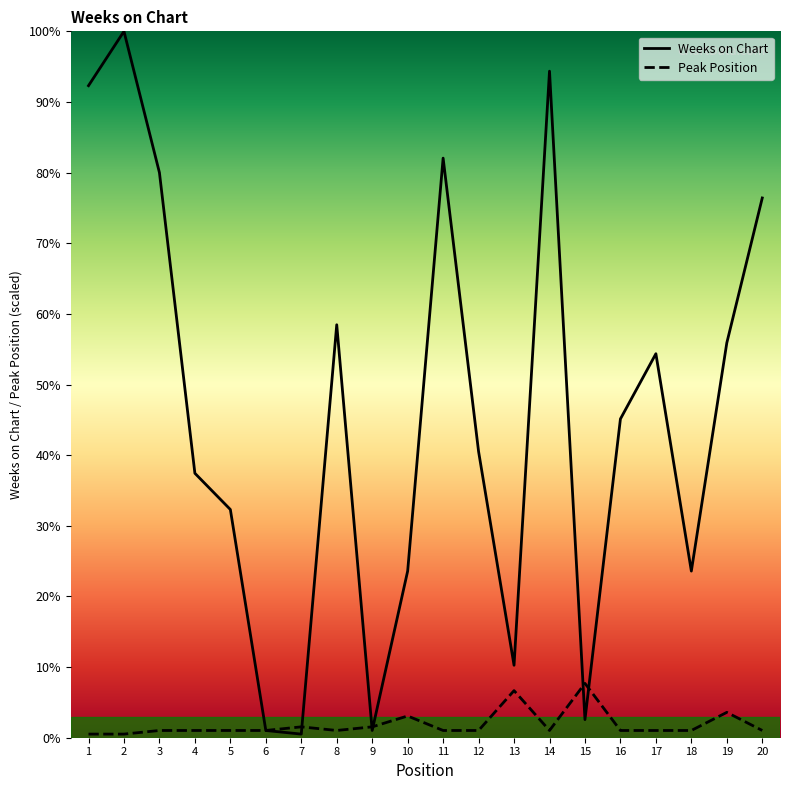

The value of Peak Position at 20 is 2. True or false?

True